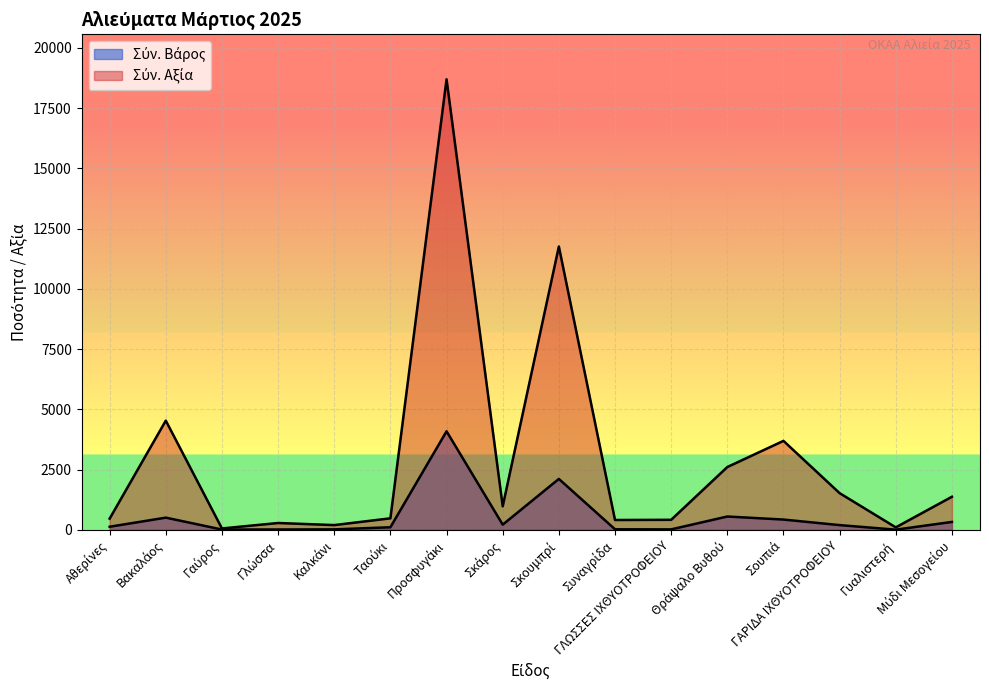

The Σύν. Βάρος series shows 126.0 at Αθερίνες. True or false?

True